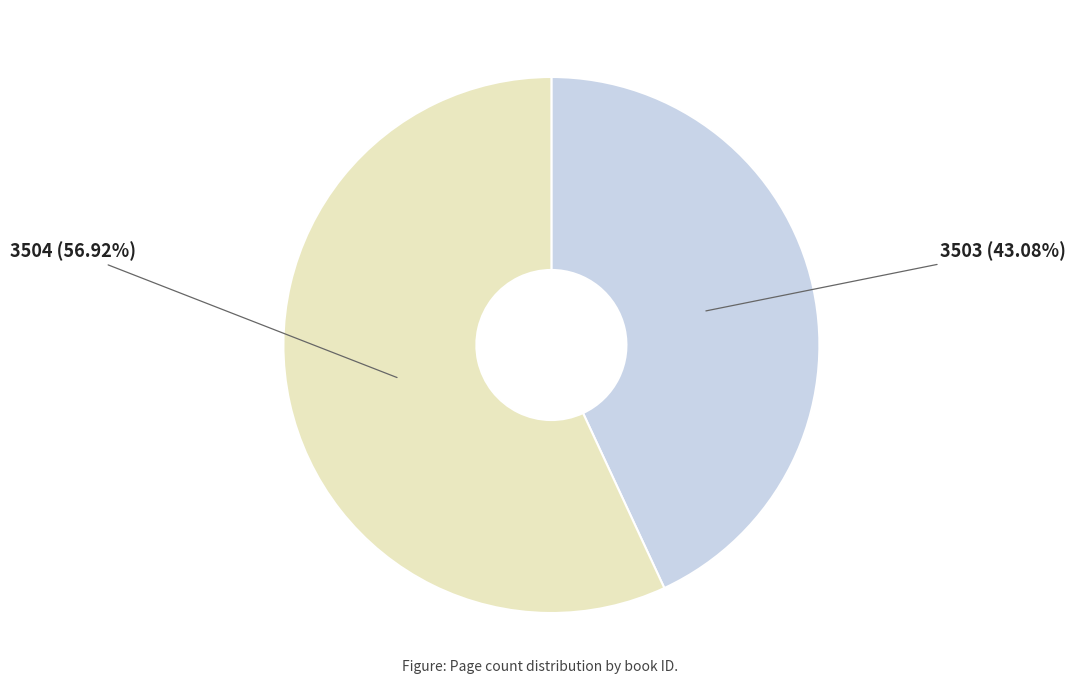

What is the ratio of the value at 3504 to the value at 3503?

1.3